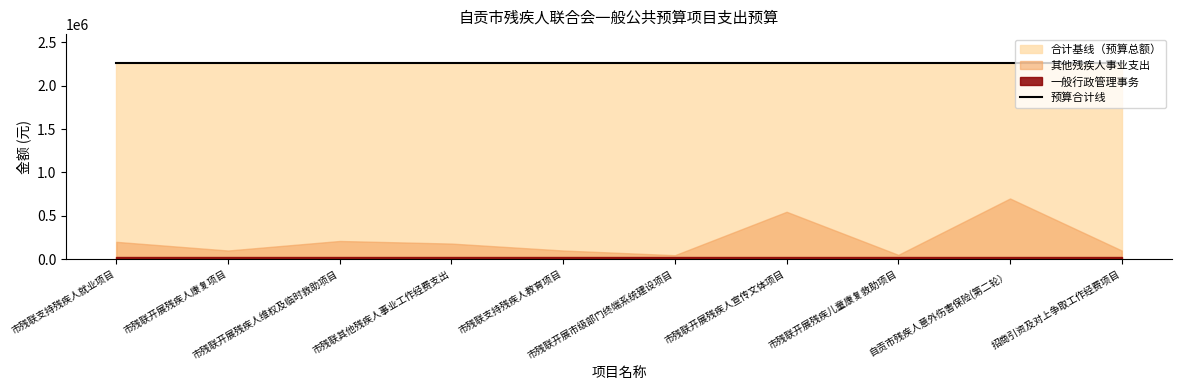

Which series has the widest spread of values?

其他残疾人事业支出